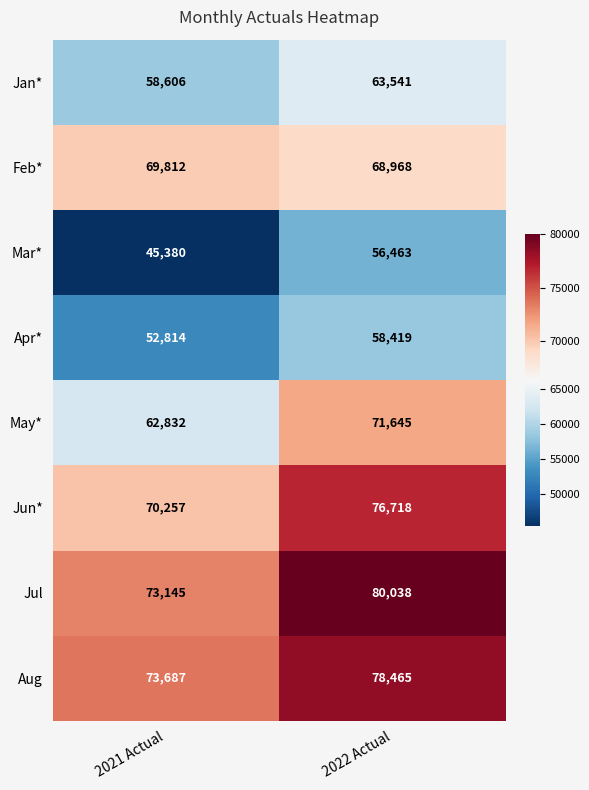

Reading left to right, extract all data points from this chart.

Jan*: 58606	63541
Feb*: 69812	68968
Mar*: 45380	56463
Apr*: 52814	58419
May*: 62832	71645
Jun*: 70257	76718
Jul: 73145	80038
Aug: 73687	78465